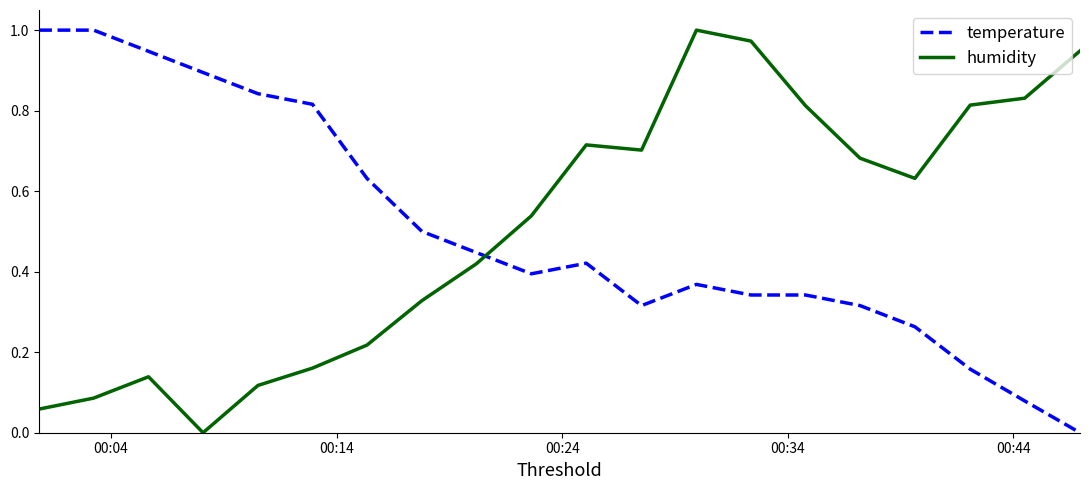

Which series ends up on top after the final intersection of humidity and temperature?

humidity